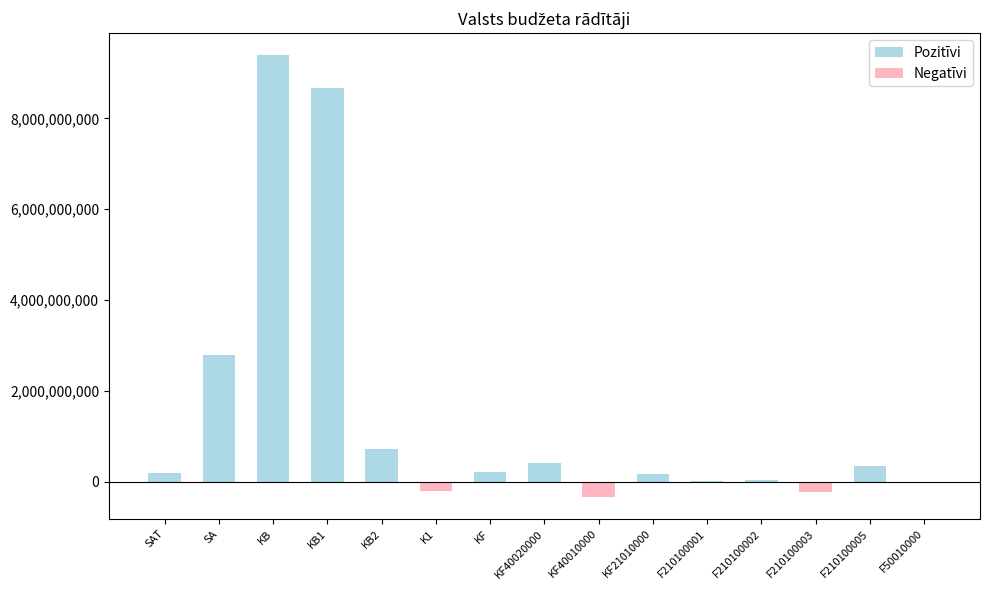

Count the number of categories in the chart.

15